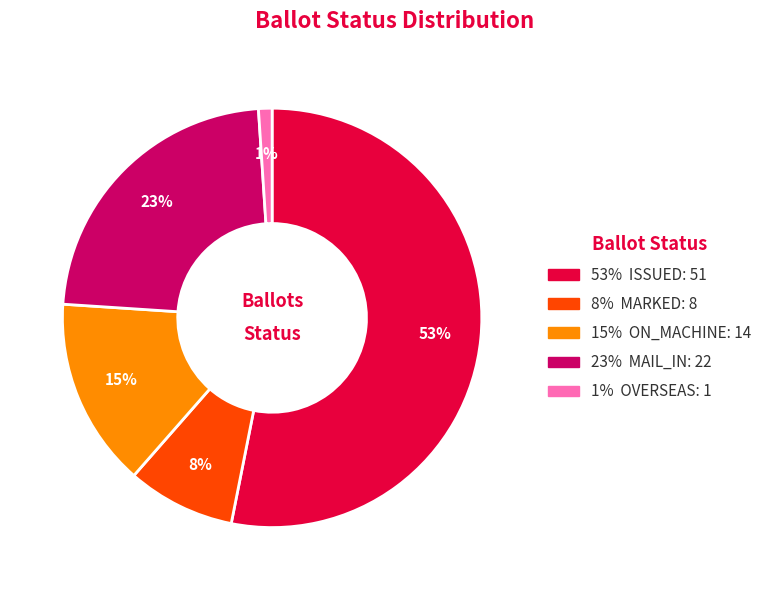

To the nearest percent, what is the difference between the largest and smallest slice percentages?

52%